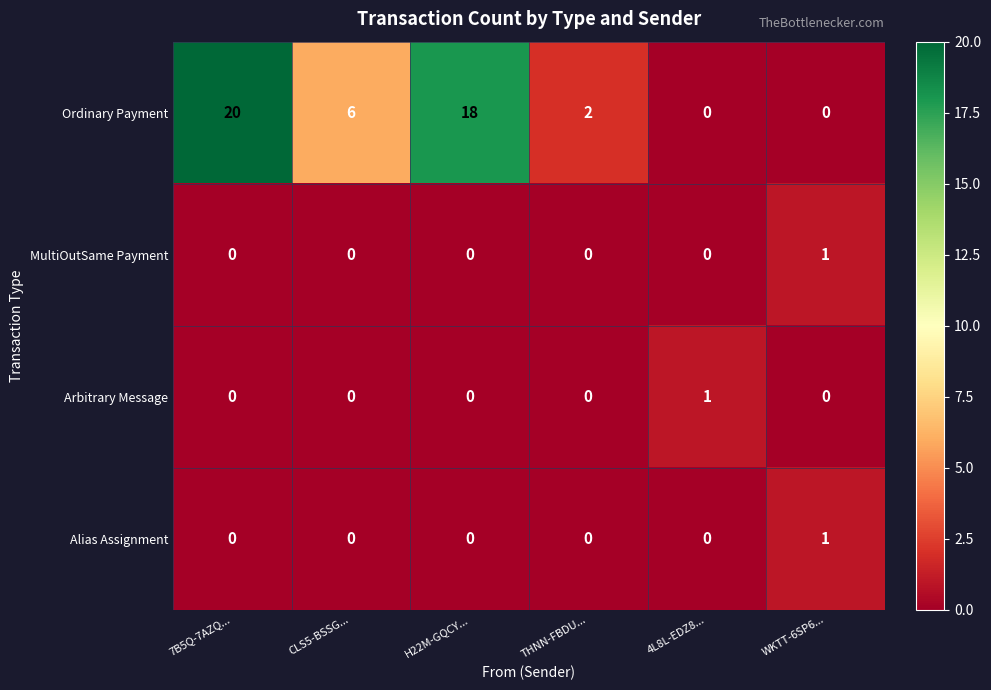

How many Arbitrary Message values are between 0 and 1?

6